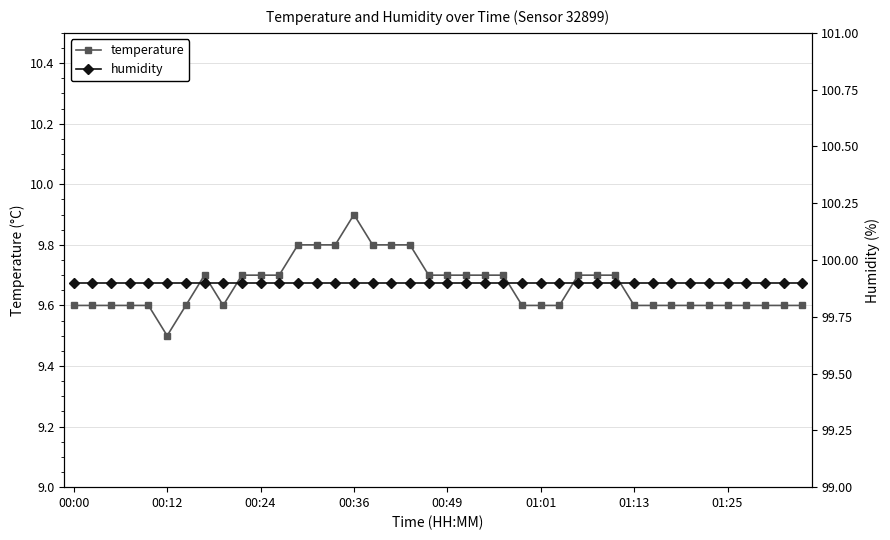

List the series in order of their peak value, lowest first.

temperature, humidity